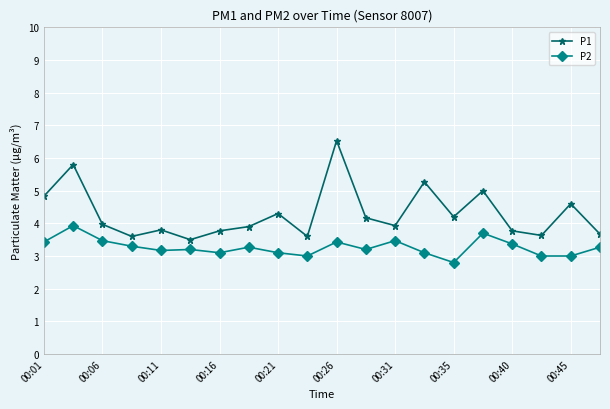

Which series has the largest total across all categories?

P1